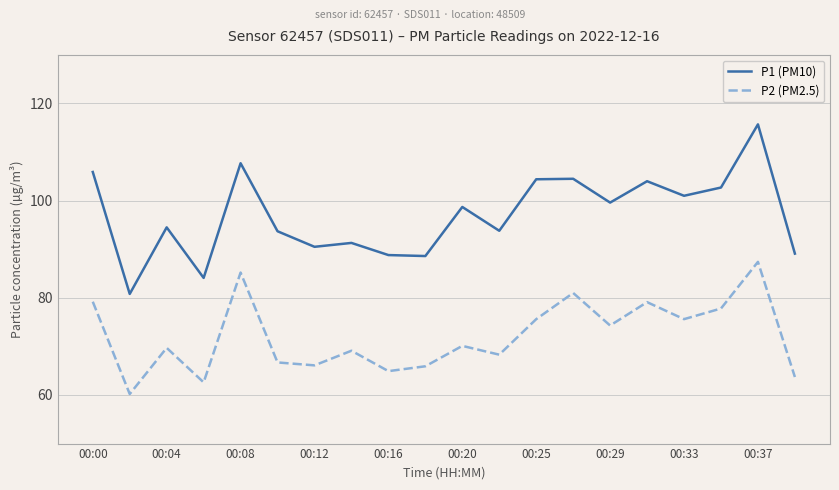

What is the difference between the maximum and minimum values in the P1 (PM10) series?

34.9